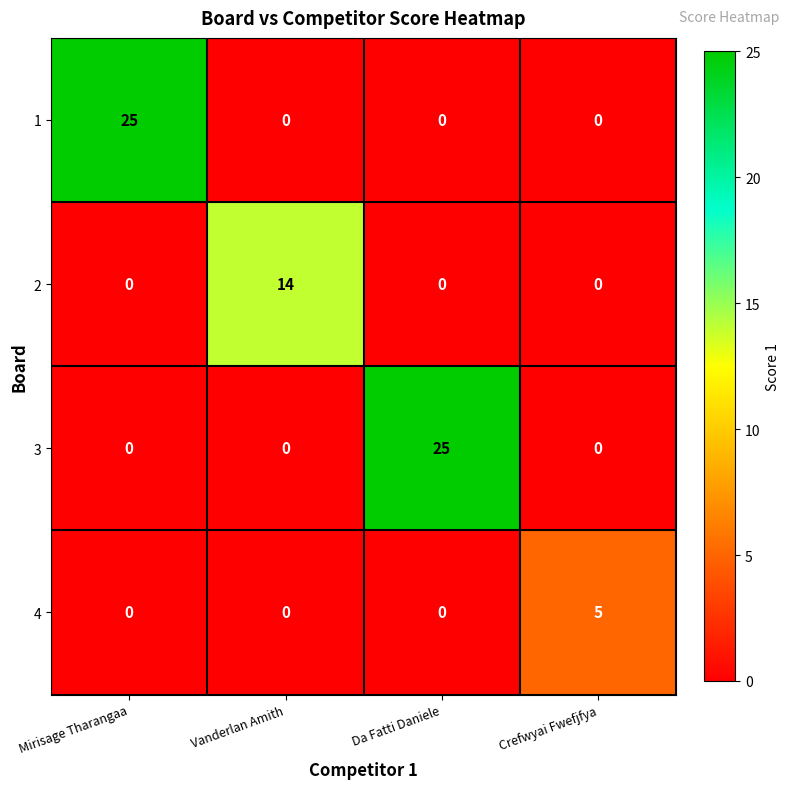

True or false: 1 has a value of -13 at Vanderlan Amith.

False